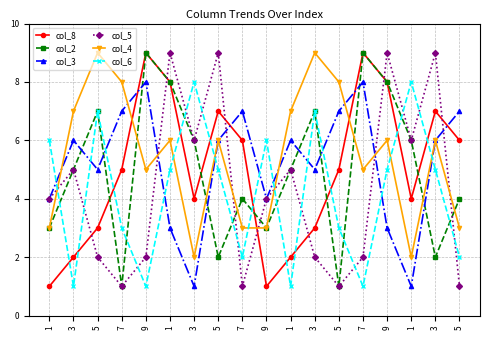

How many distinct data groups are displayed?

6